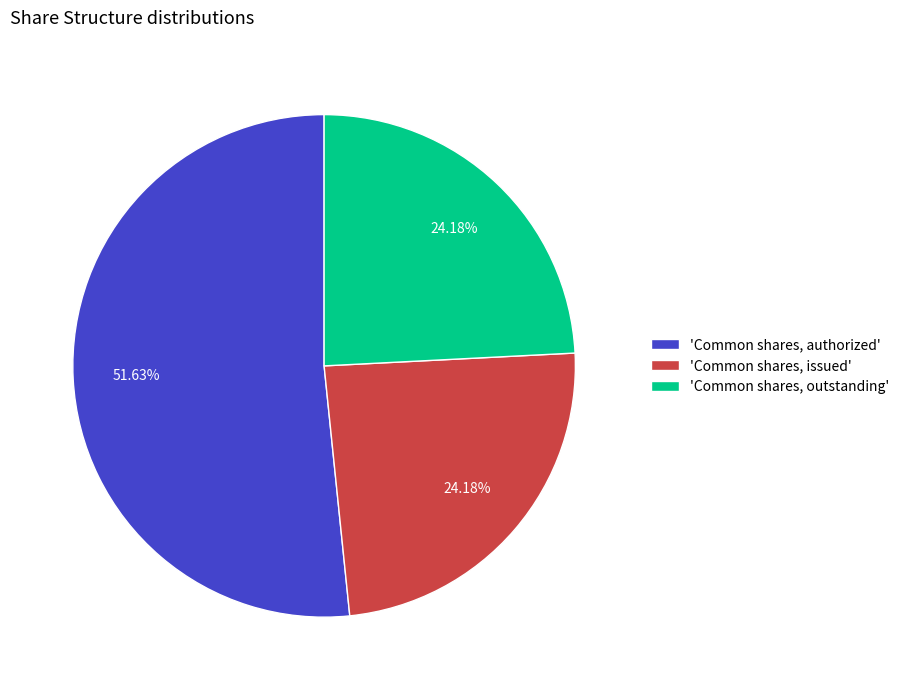

Is the sum of 'Common shares, authorized' and 'Common shares, outstanding' greater than half?

Yes